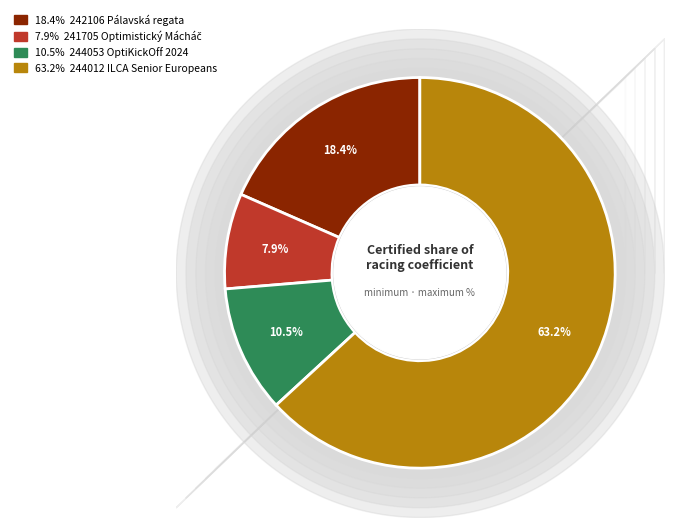

What percentage do 63.2% 244012 ILCA Senior Europeans and 10.5% 244053 OptiKickOff 2024 together represent?

73.7%